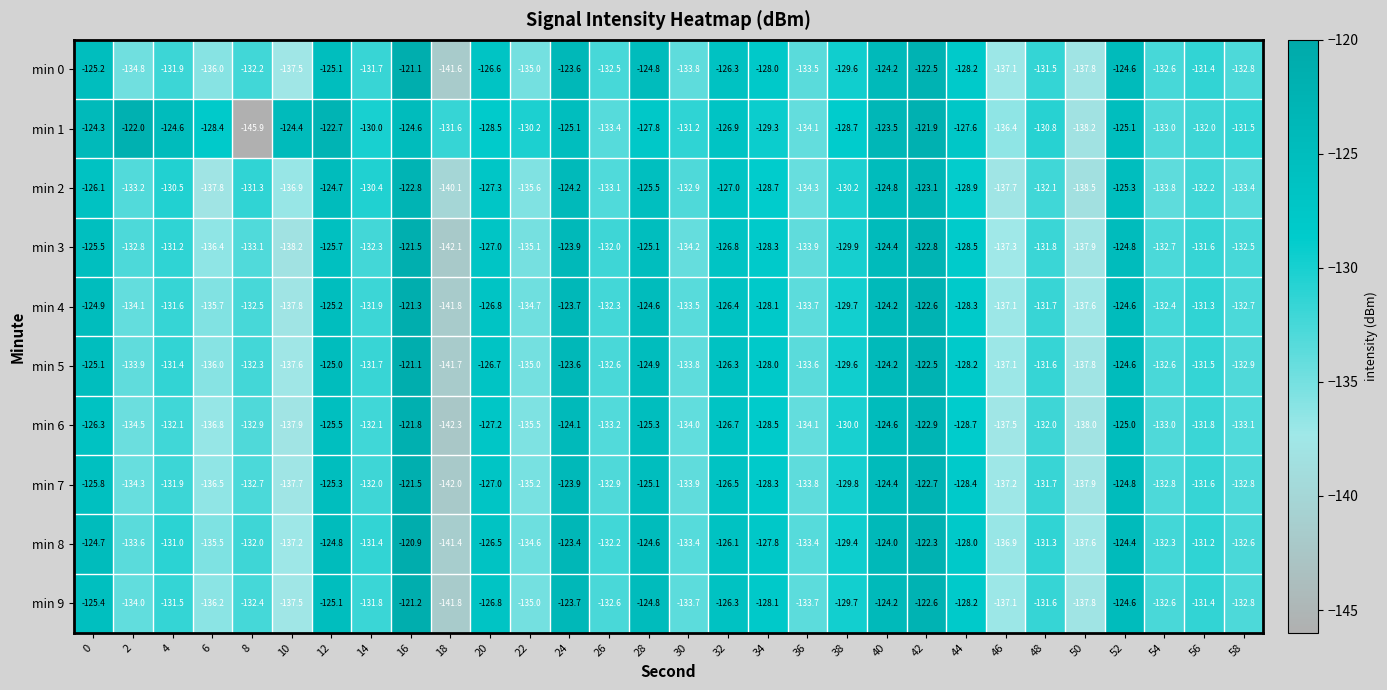

True or false: min 7 has a value of -215.4 at 30.

False